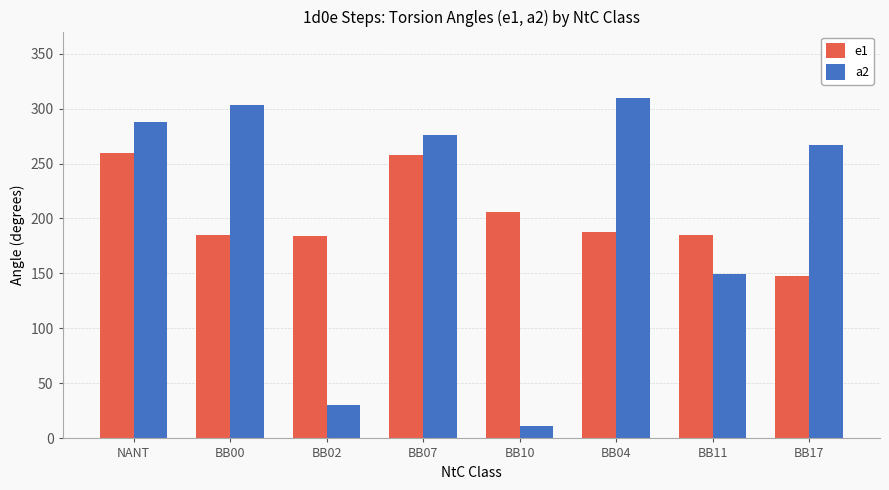

The value of a2 at BB17 is 266.9. True or false?

True